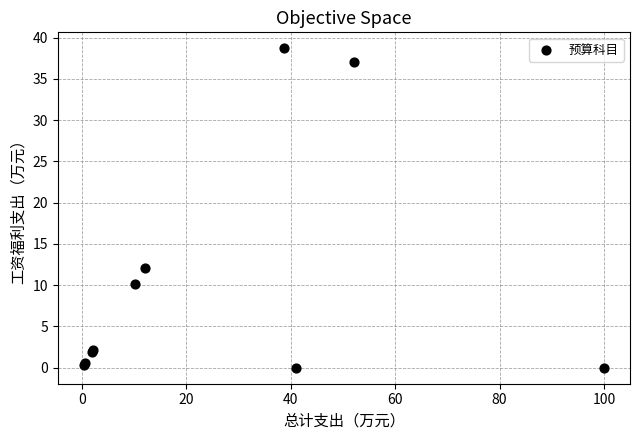

What Y value in the scatter plot is closest to 19?

12.1